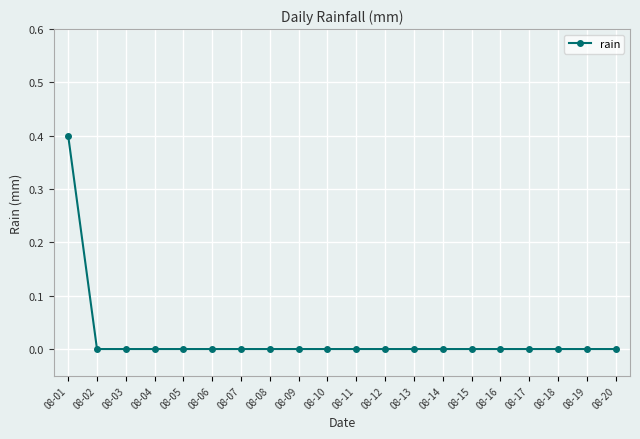

Count the number of categories in the chart.

20